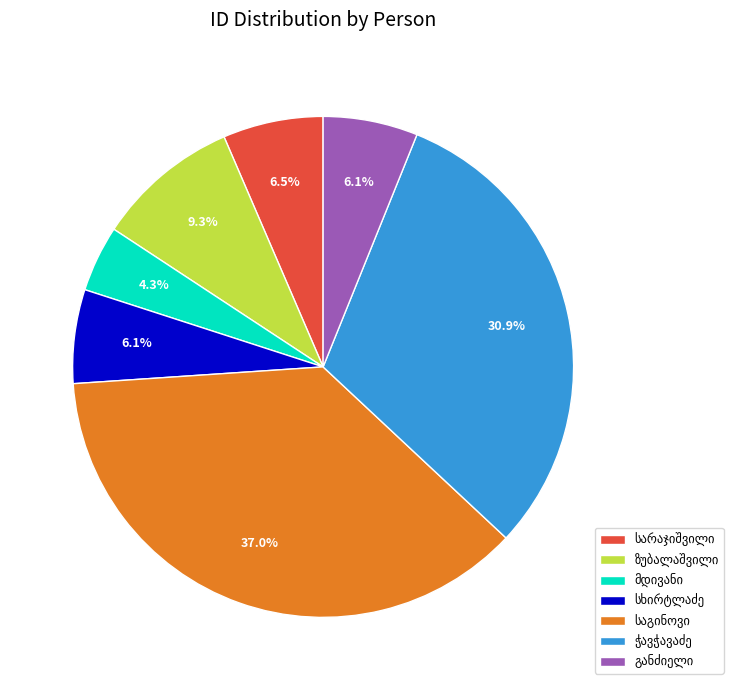

Is there a majority slice in this chart?

No